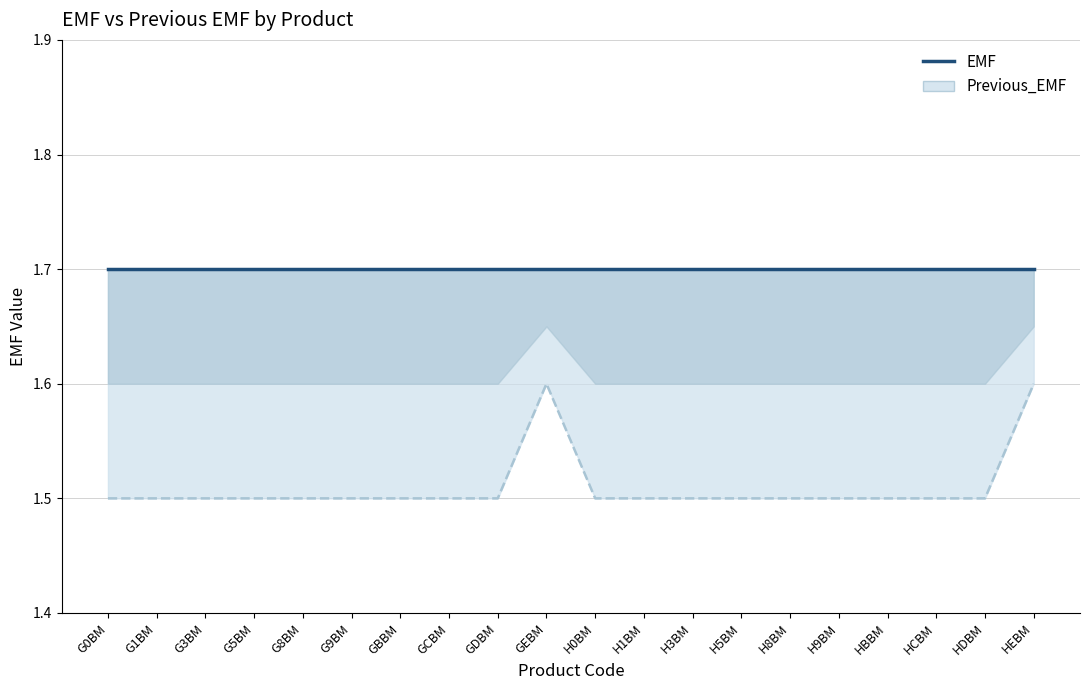

Rank the categories by value from highest to lowest.

GEBM, HEBM, G0BM, G1BM, G3BM, G5BM, G8BM, G9BM, GBBM, GCBM, GDBM, H0BM, H1BM, H3BM, H5BM, H8BM, H9BM, HBBM, HCBM, HDBM